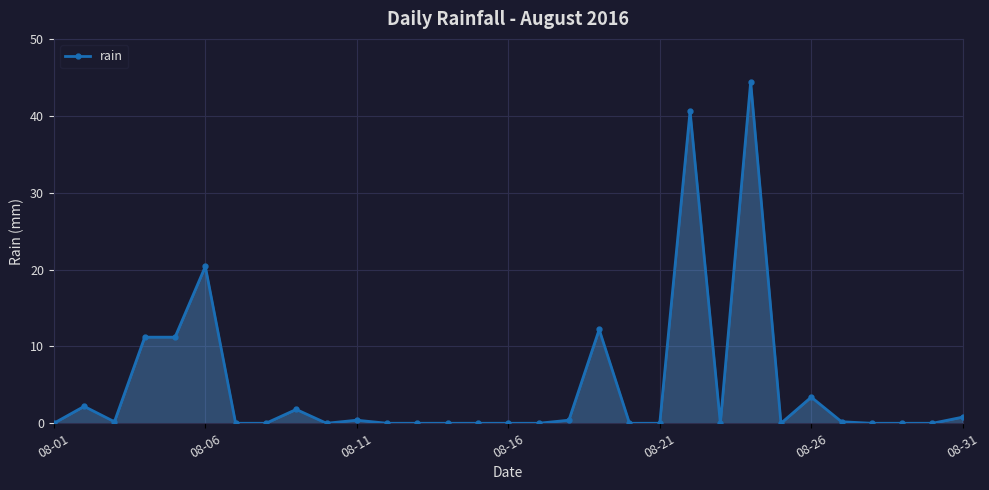

What is the sum of all values?

149.4